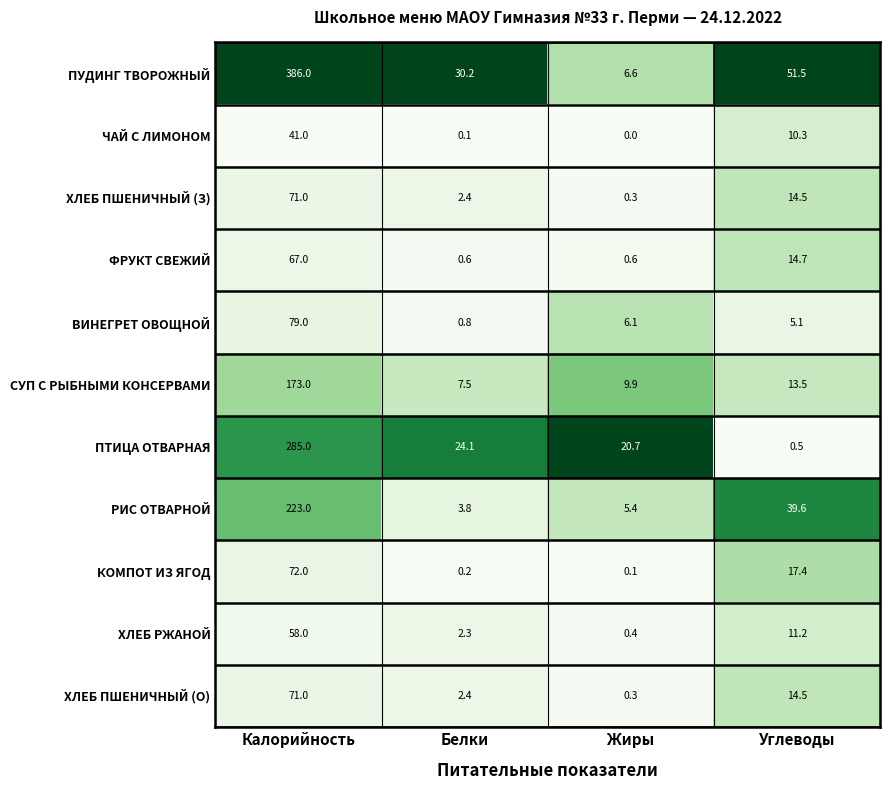

True or false: ХЛЕБ РЖАНОЙ has a value of 11.2 at Углеводы.

True